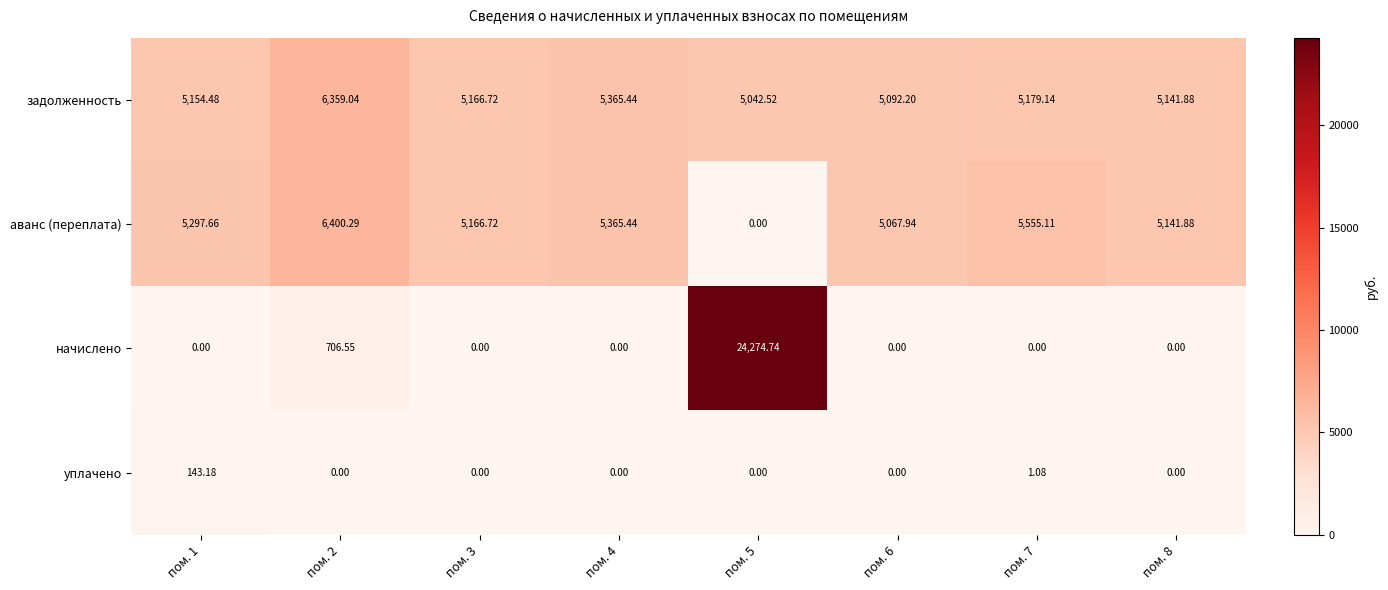

Which series changed the most between пом. 5 and пом. 6?

начислено